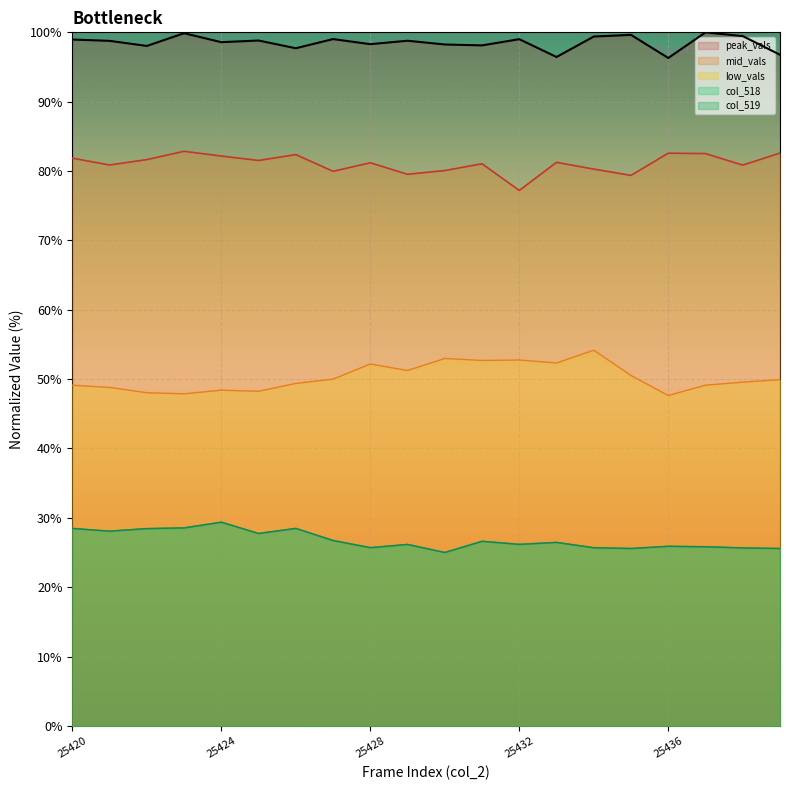

How many interior local peaks does the col_518 series have?

6